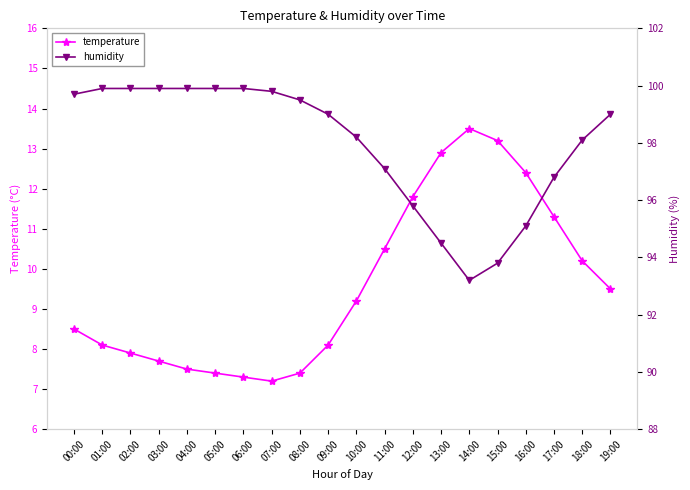

Which series has the largest total across all categories?

humidity